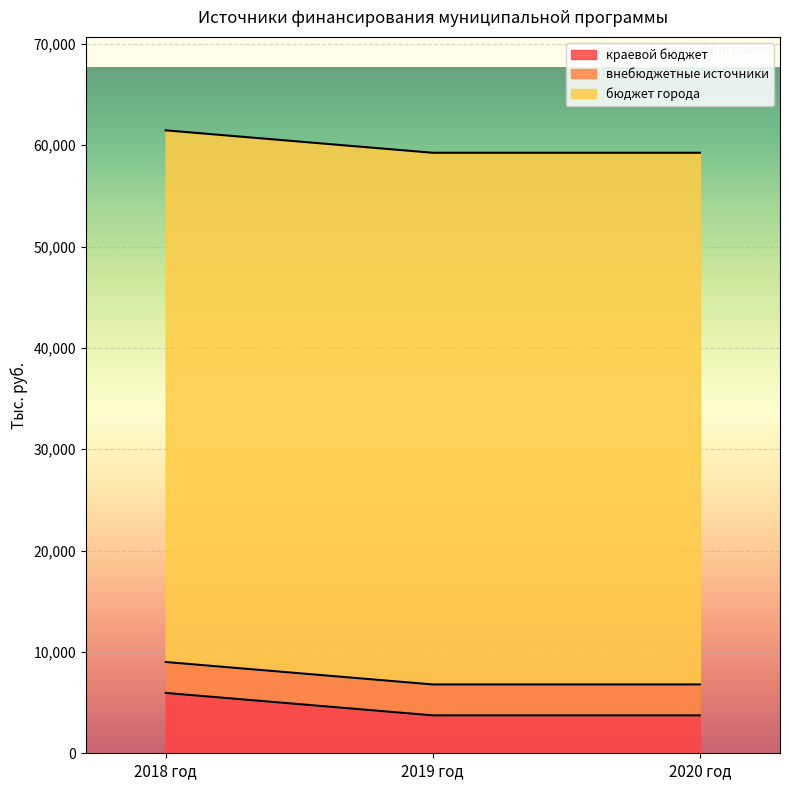

What is the average value of the внебюджетные источники series?

3050.0